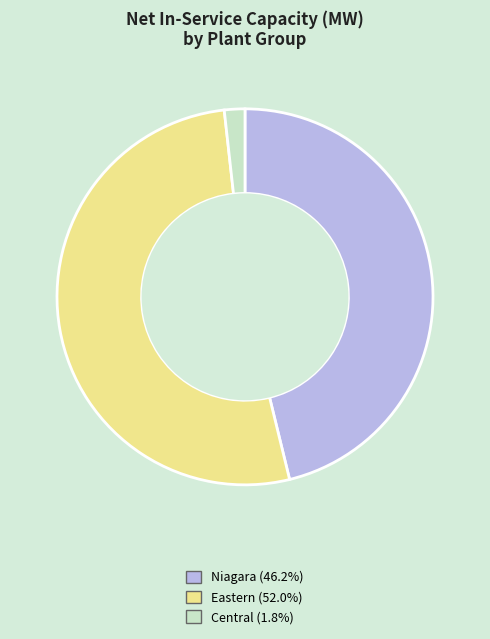

Does any single category account for the majority?

Yes